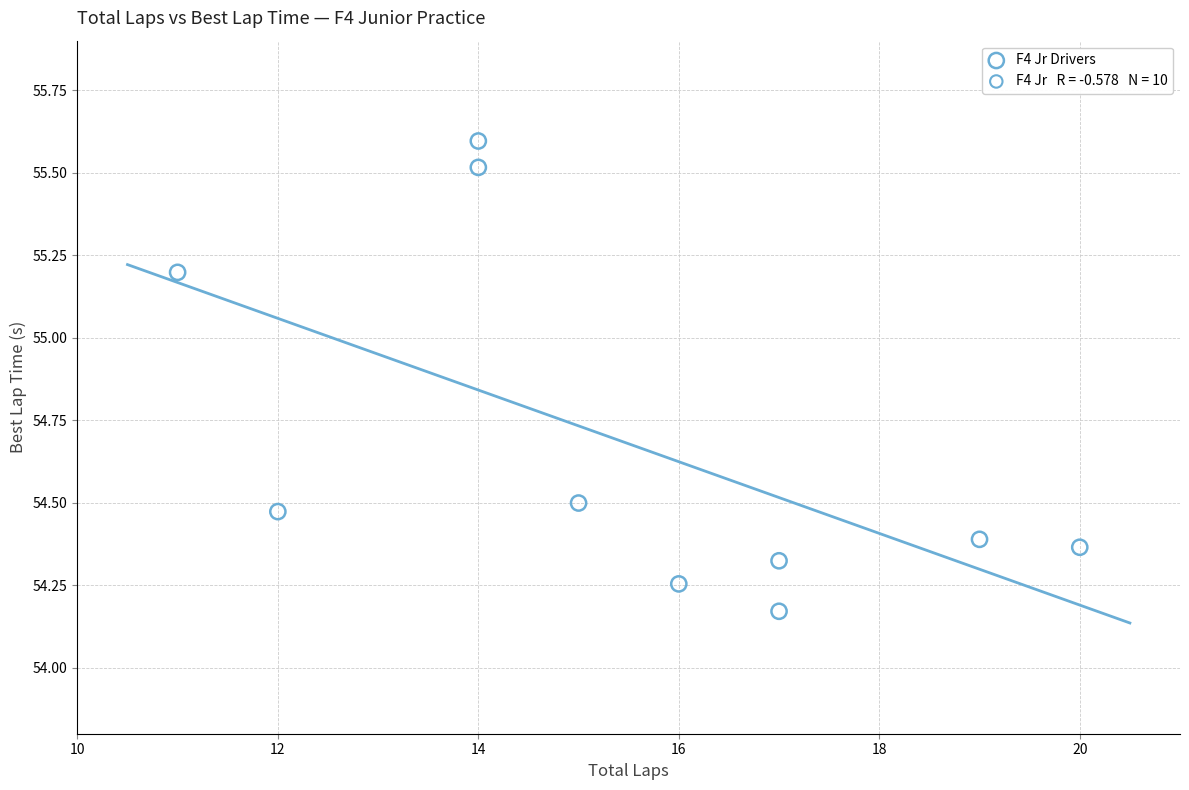

What is the range of Y values (max minus min)?

1.4